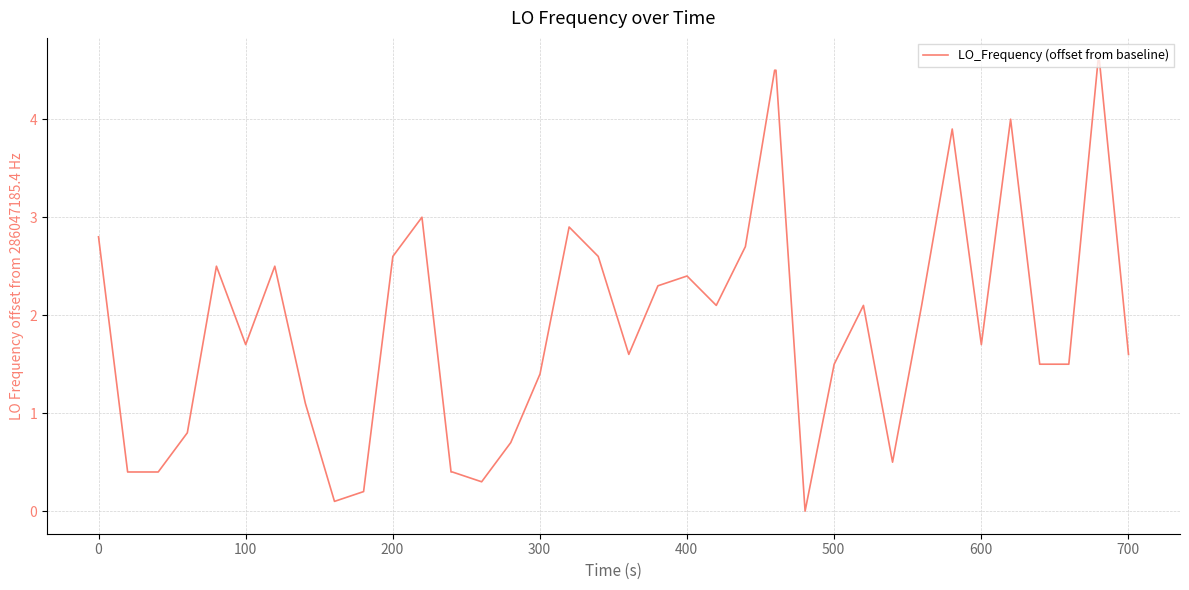

Reading right to left, extract all data points from this chart.

1.6	4.6	4.6	1.5	1.5	4.0	1.7	3.9	2.1	0.5	2.1	1.5	0.0	4.5	4.5	2.7	2.1	2.4	2.3	1.6	2.6	2.9	1.4	0.7	0.3	0.4	0.4	3.0	2.6	0.2	0.1	1.1	2.5	1.7	2.5	0.8	0.4	0.4	0.4	2.8